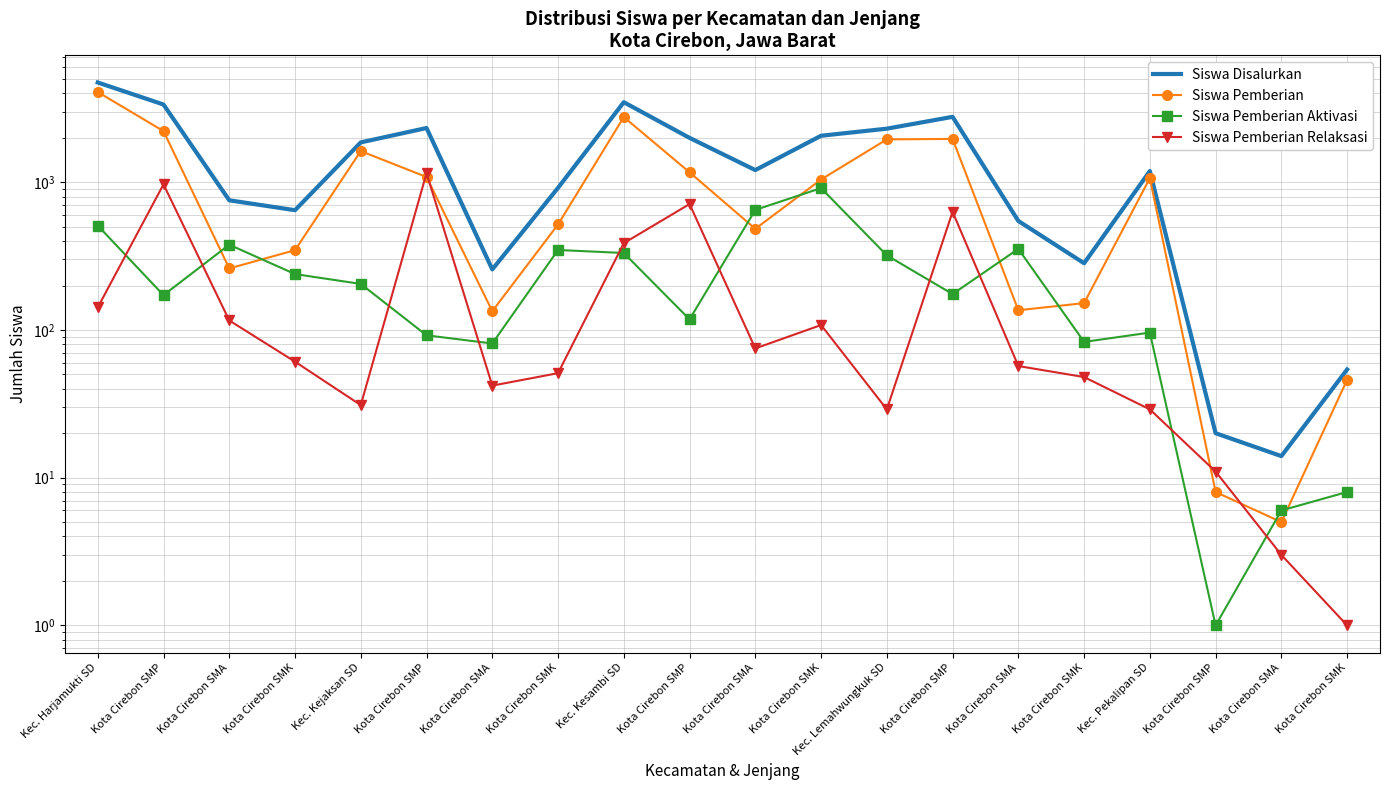

At which label does Siswa Pemberian Relaksasi first exceed 61?

Kec. Harjamukti SD